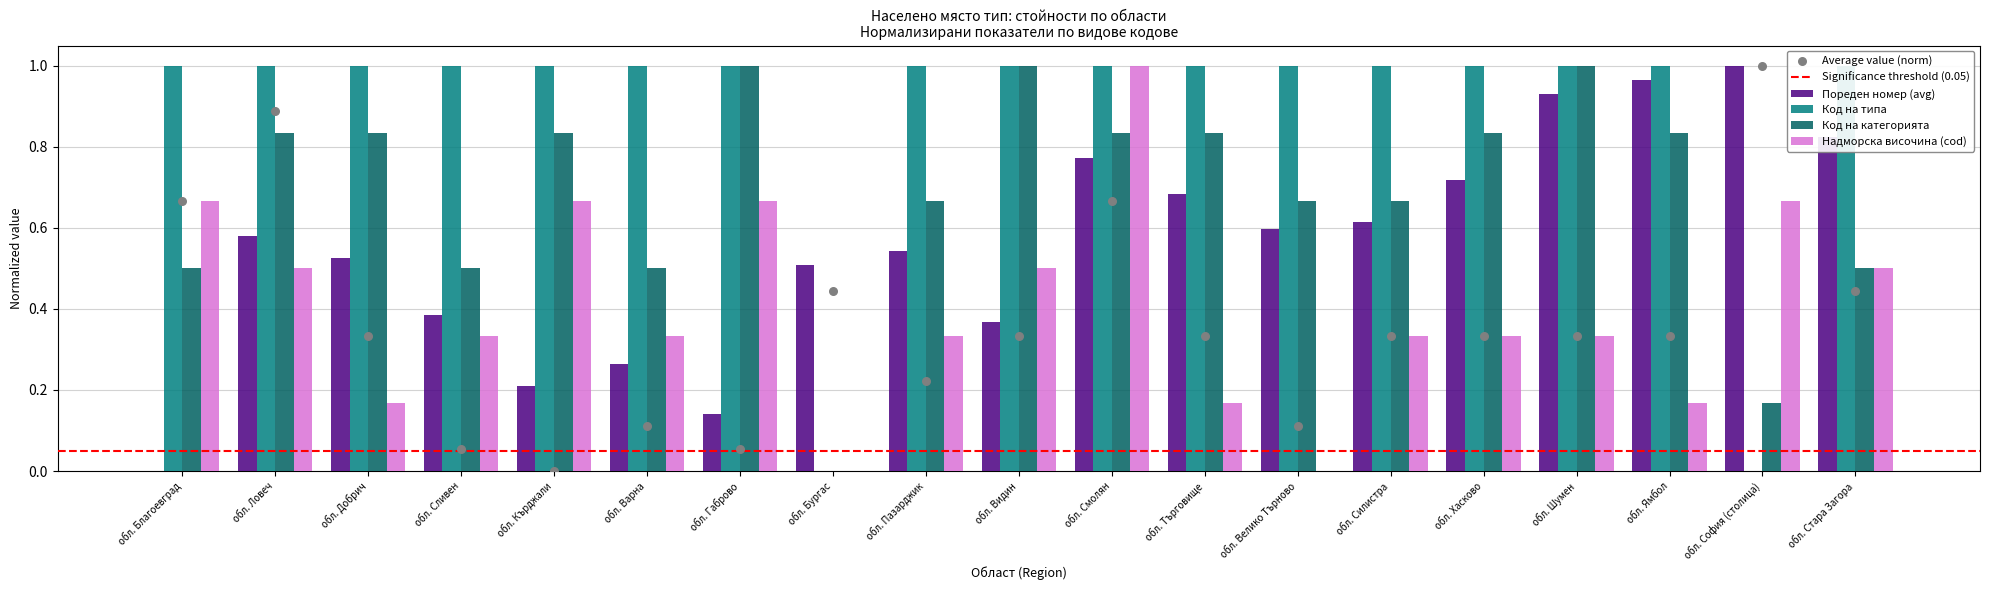

Which series has the widest spread of Y values?

Пореден номер (avg)